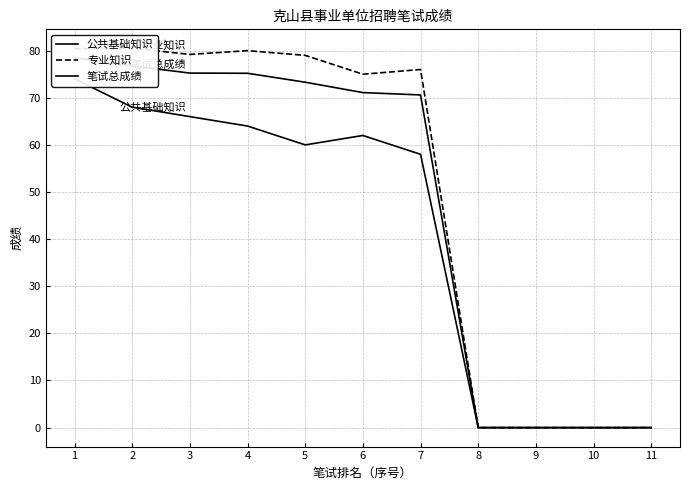

How many positive values does the 公共基础知识 series have?

7